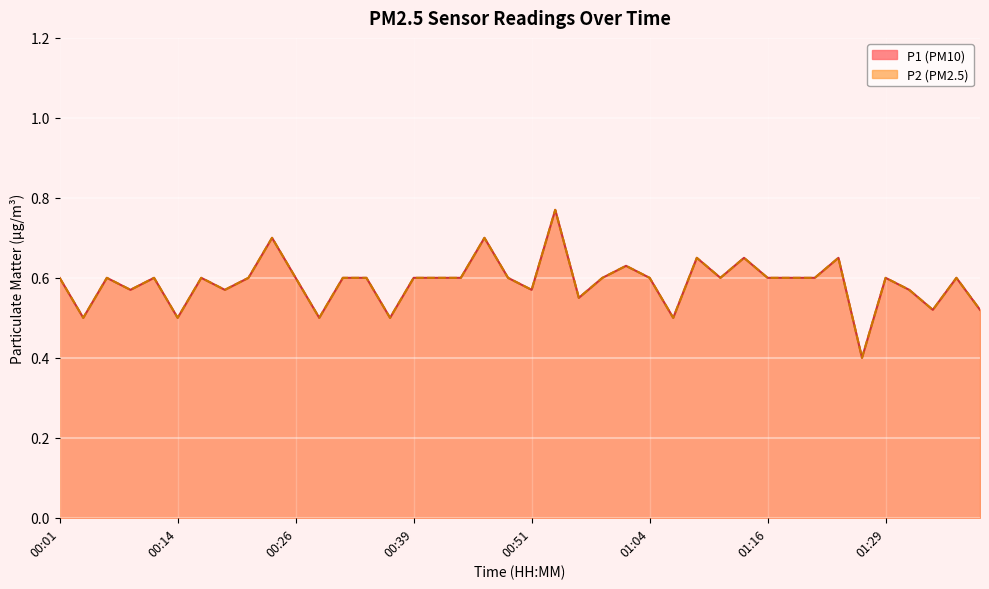

Reading left to right, what are all the values shown in this chart?

P1: 00:01=0.6	00:03=0.5	00:06=0.6	00:09=0.6	00:11=0.6	00:14=0.5	00:16=0.6	00:19=0.6	00:21=0.6	00:24=0.7	00:26=0.6	00:29=0.5	00:31=0.6	00:34=0.6	00:36=0.5	00:39=0.6	00:41=0.6	00:44=0.6	00:46=0.7	00:49=0.6	00:51=0.6	00:54=0.8	00:56=0.6	00:59=0.6	01:01=0.6	01:04=0.6	01:06=0.5	01:09=0.7	01:11=0.6	01:14=0.7	01:16=0.6	01:19=0.6	01:21=0.6	01:24=0.7	01:26=0.4	01:29=0.6	01:31=0.6	01:34=0.5	01:36=0.6	01:39=0.5
P2: 00:01=0.6	00:03=0.5	00:06=0.6	00:09=0.6	00:11=0.6	00:14=0.5	00:16=0.6	00:19=0.6	00:21=0.6	00:24=0.7	00:26=0.6	00:29=0.5	00:31=0.6	00:34=0.6	00:36=0.5	00:39=0.6	00:41=0.6	00:44=0.6	00:46=0.7	00:49=0.6	00:51=0.6	00:54=0.8	00:56=0.6	00:59=0.6	01:01=0.6	01:04=0.6	01:06=0.5	01:09=0.7	01:11=0.6	01:14=0.7	01:16=0.6	01:19=0.6	01:21=0.6	01:24=0.7	01:26=0.4	01:29=0.6	01:31=0.6	01:34=0.5	01:36=0.6	01:39=0.5